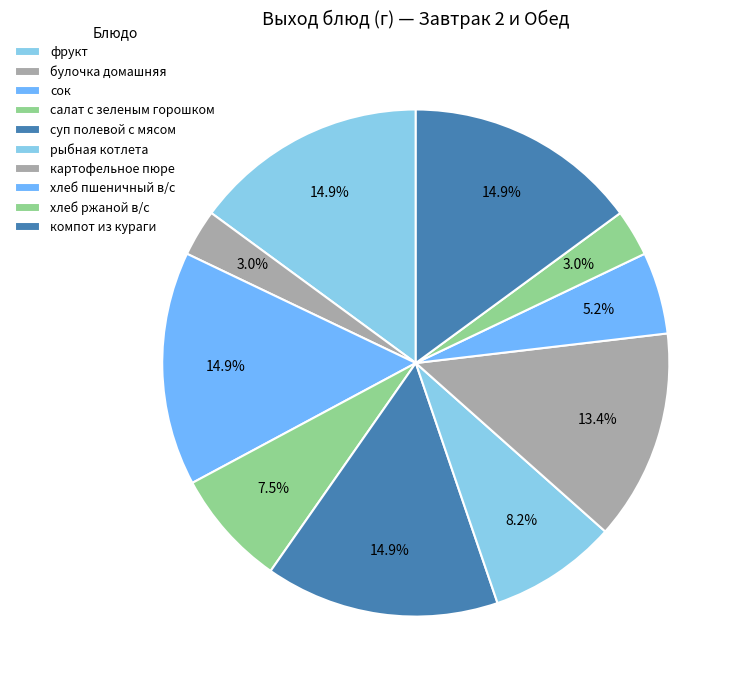

Count the number of slices in the pie.

10